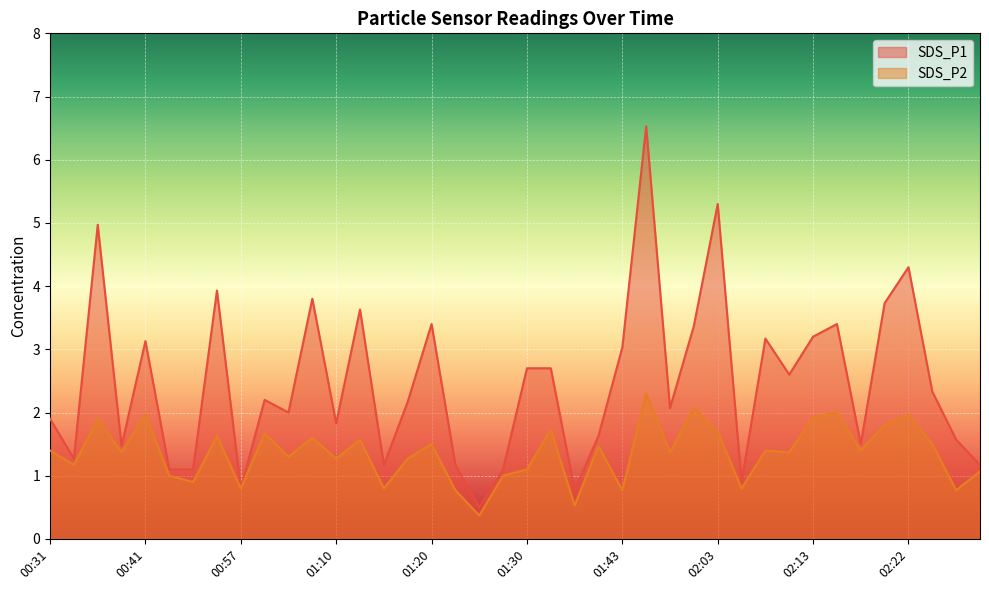

The value of SDS_P2 at 01:13 is 1.6. True or false?

True